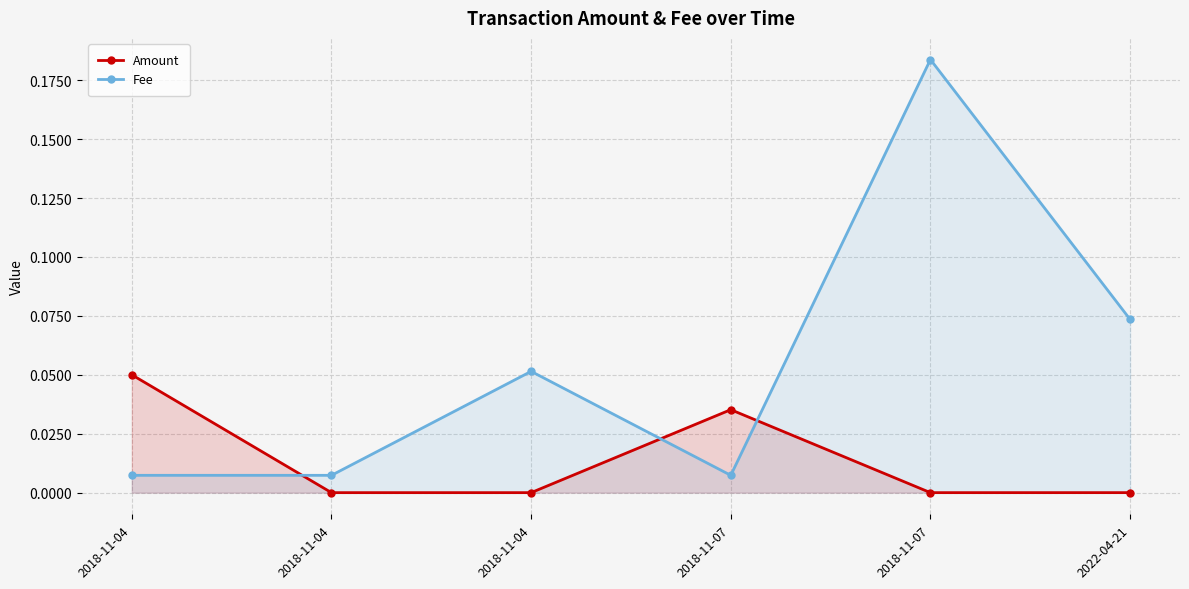

Where is the first local maximum for Fee?

2018-11-04